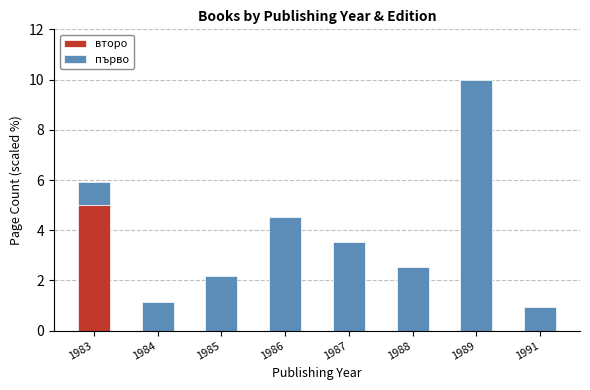

True or false: второ has a value of 1.9 at 1987.

False